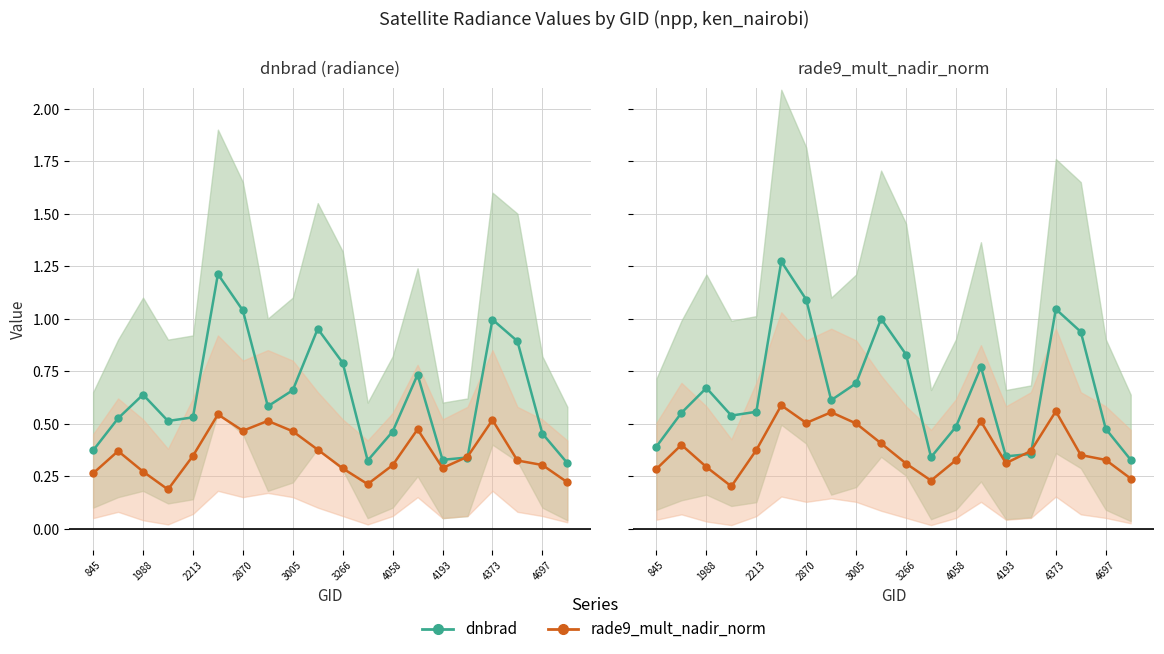

At how many categories does at least one series exceed 1?

3